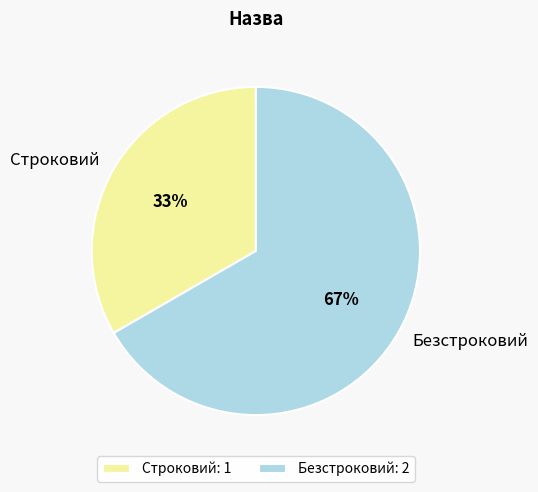

To the nearest percent, what is the average slice percentage?

50%